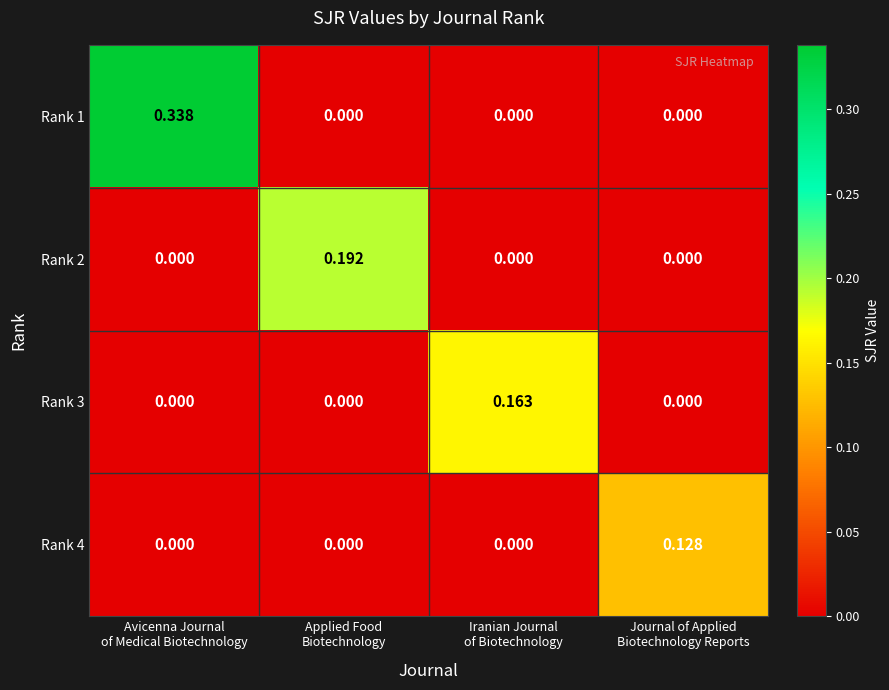

How many series are shown in this chart?

4